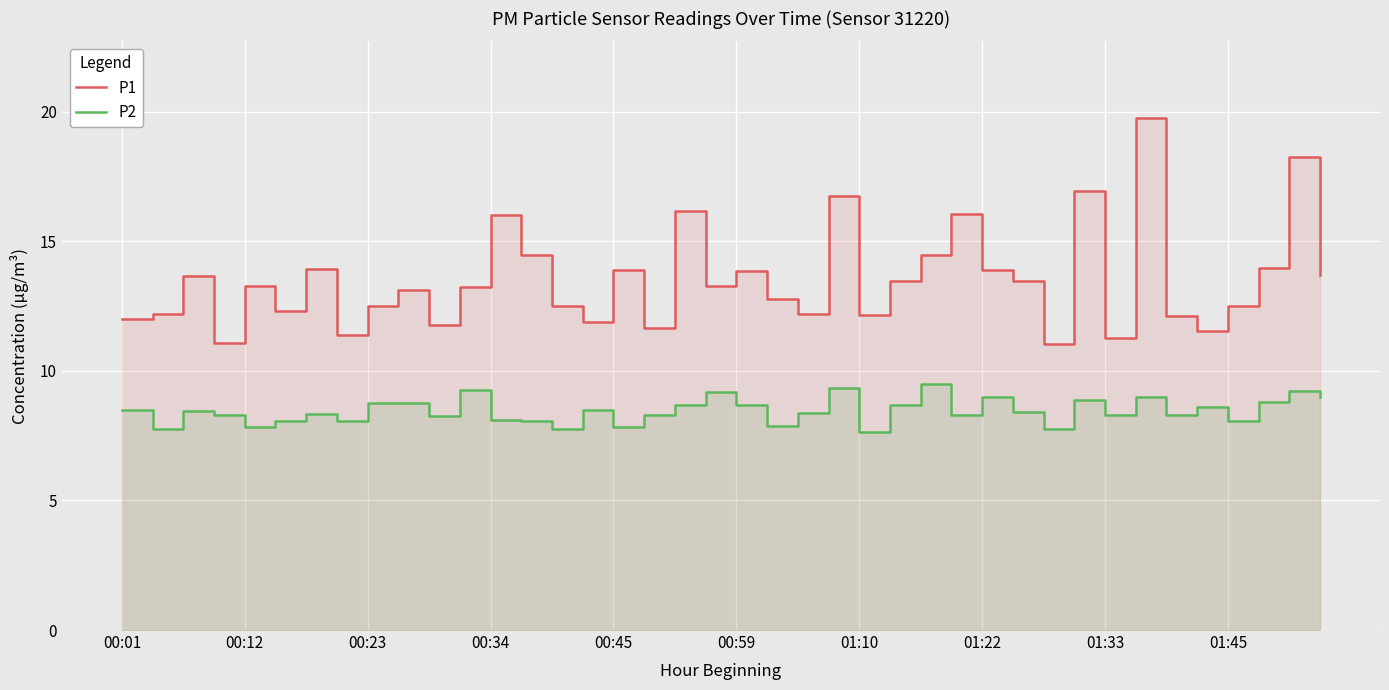

At which category is the sum across all series the highest?

33